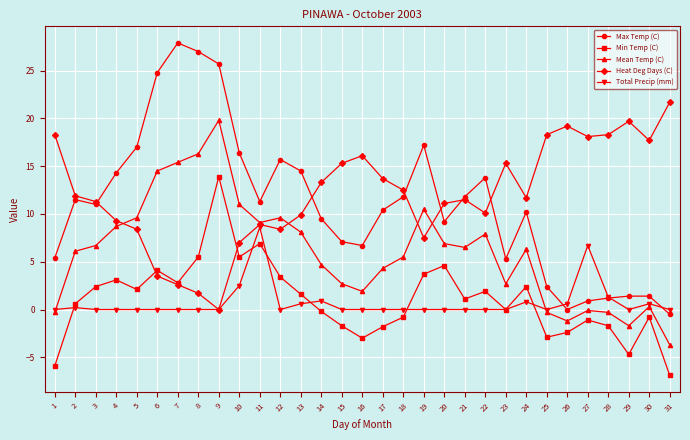

What is the sum of the Heat Deg Days (C) values at 13 and 25?

28.2